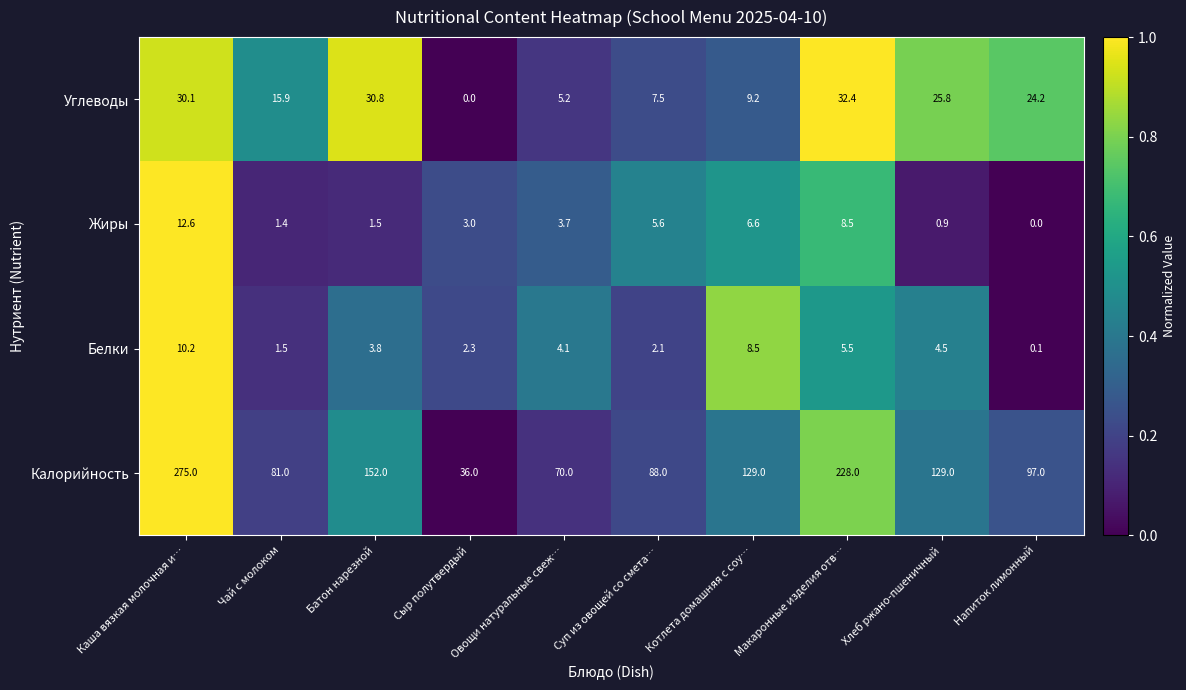

What is the difference between the maximum and minimum values in the Углеводы series?

32.4